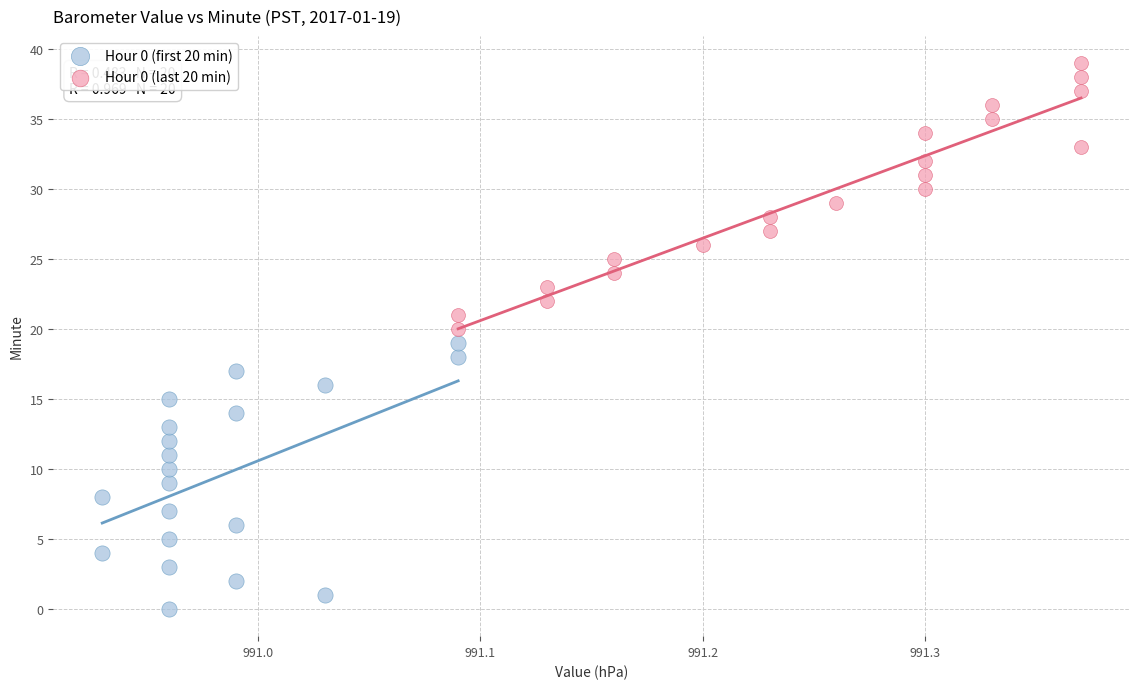

Which series reaches the minimum Y coordinate?

Hour 0 (first 20 min)